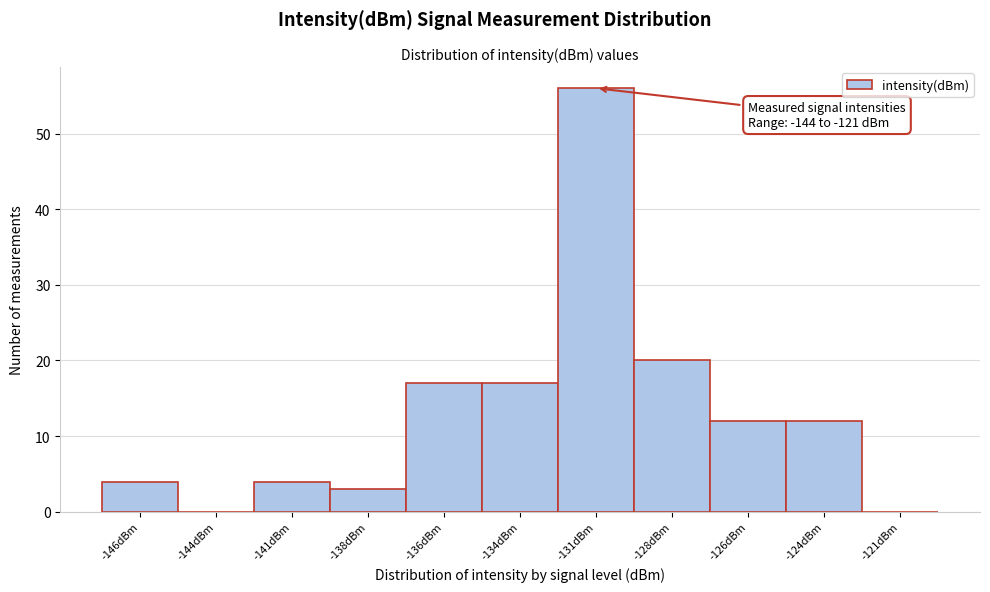

Reading right to left, what are all the values shown in this chart?

-121dBm=0	-124dBm=12	-126dBm=12	-128dBm=20	-131dBm=56	-134dBm=17	-136dBm=17	-138dBm=3	-141dBm=4	-144dBm=0	-146dBm=4